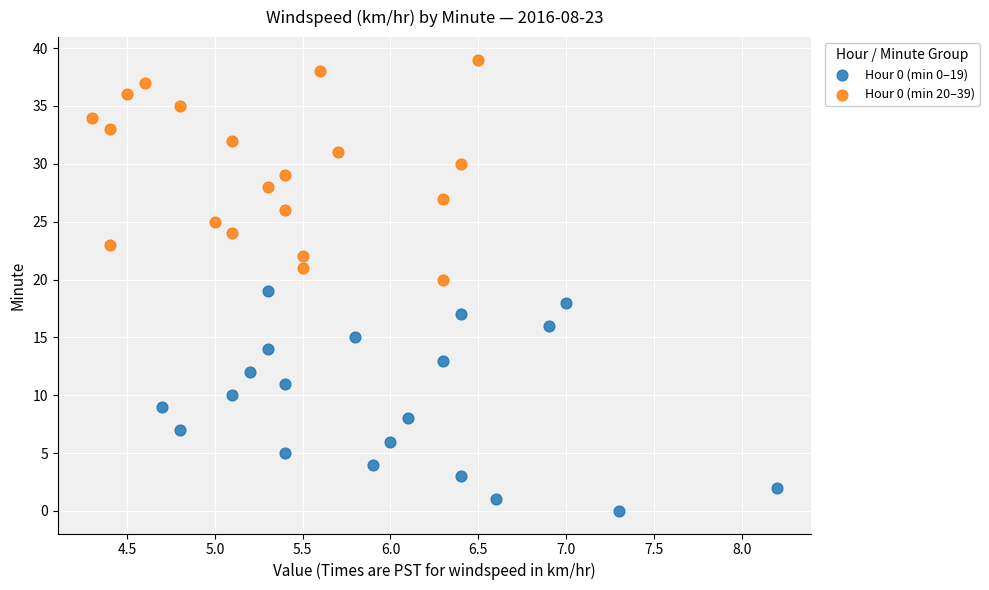

What are all the series names shown in the legend?

Hour 0 (min 0–19), Hour 0 (min 20–39)